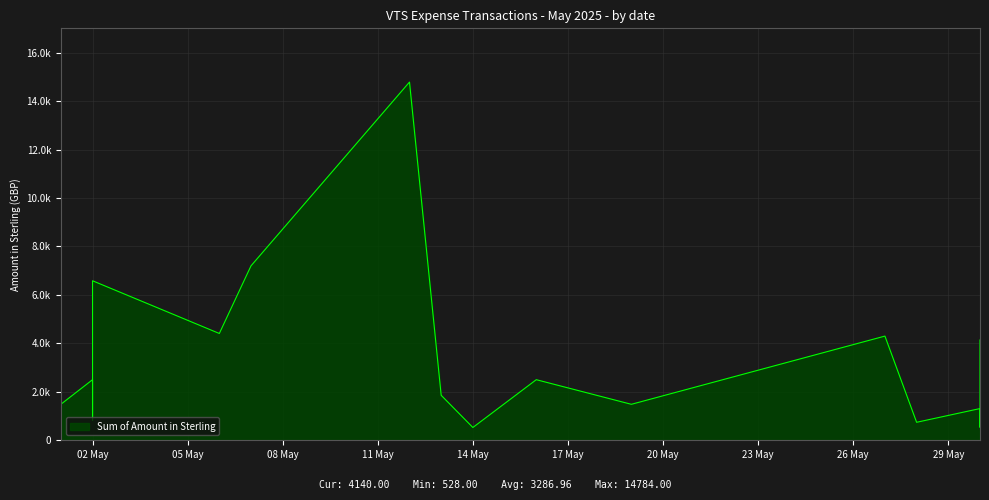

The chart shows a value of 183.8 at 2025-05-01. True or false?

False